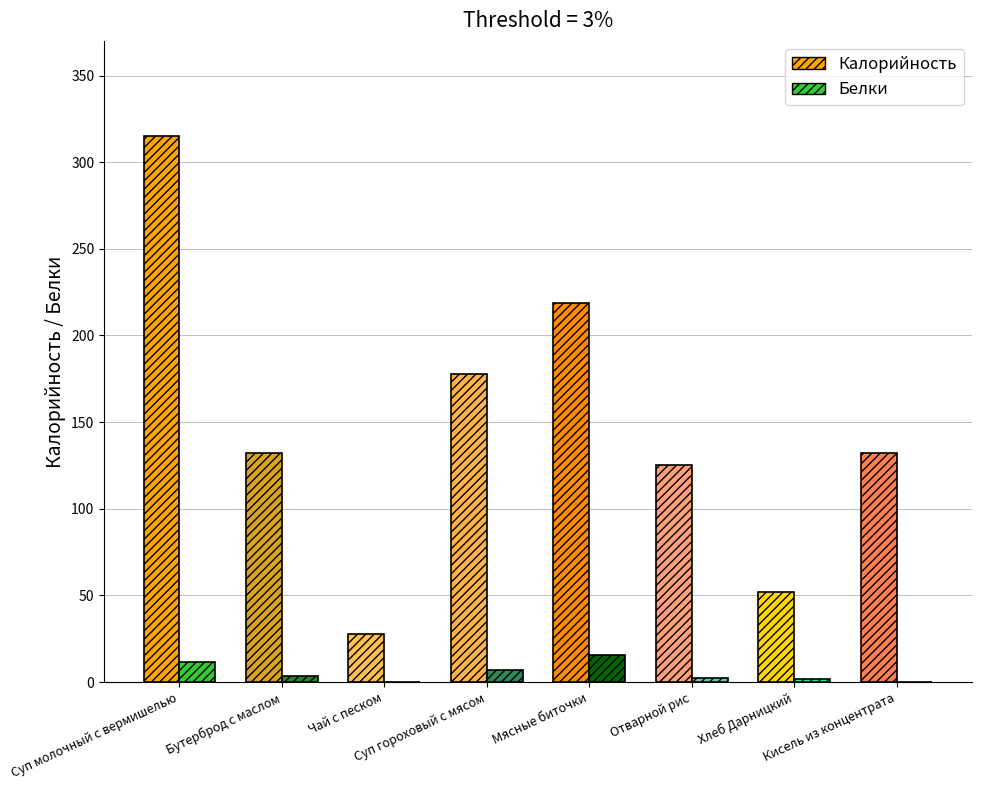

Between Суп гороховый с мясом and Кисель из концентрата, which is larger?

Суп гороховый с мясом